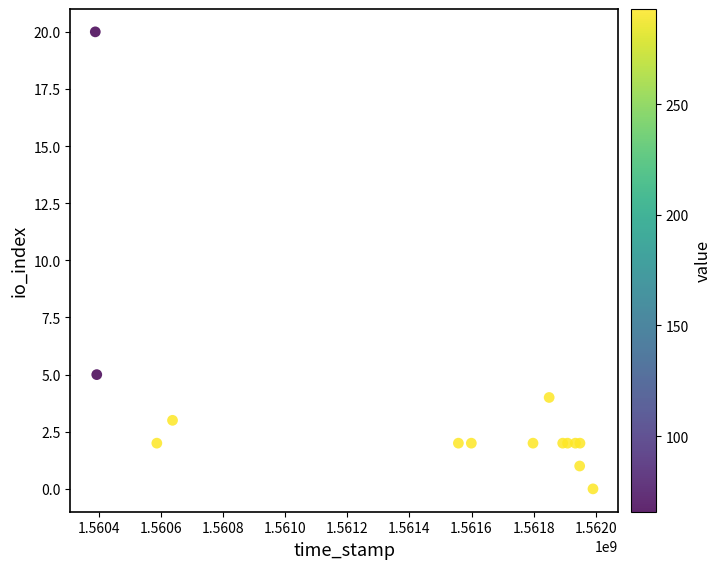

What Y value in the scatter plot is closest to 10?

5